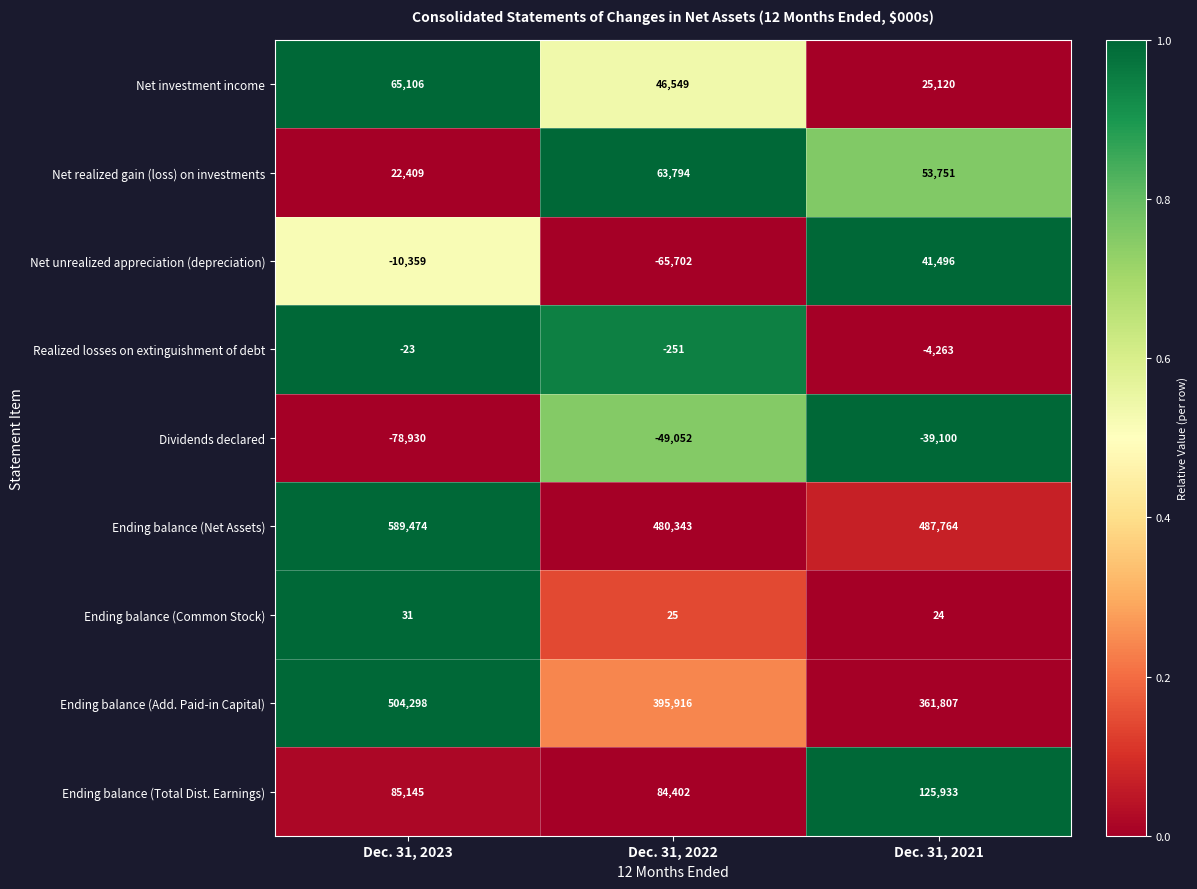

Is it true that Ending balance (Total Dist. Earnings) equals 38730 at Dec. 31, 2023?

False